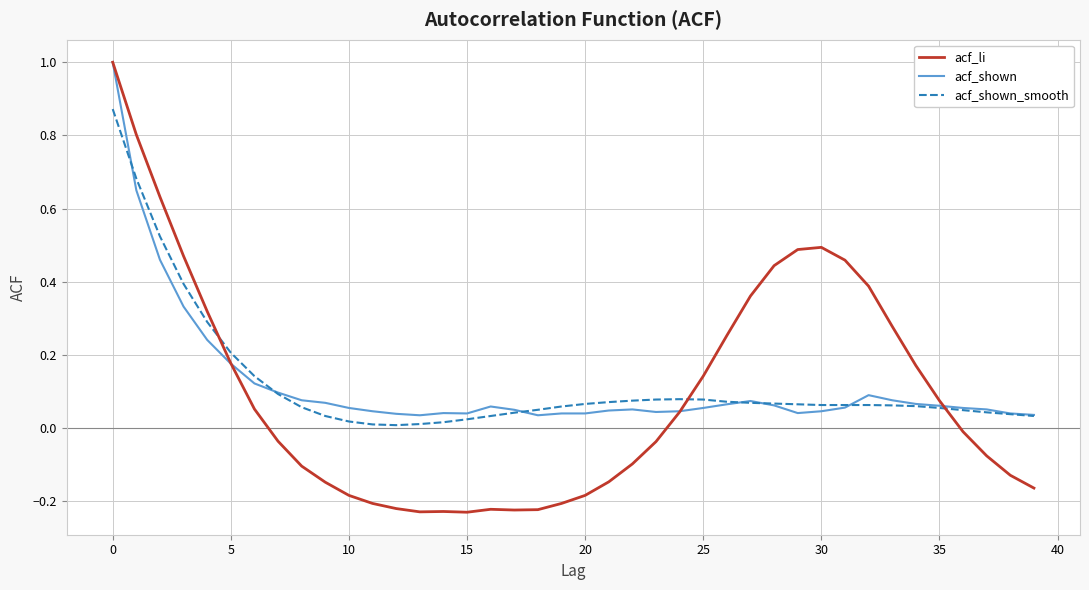

Which series has the widest spread of values?

acf_li